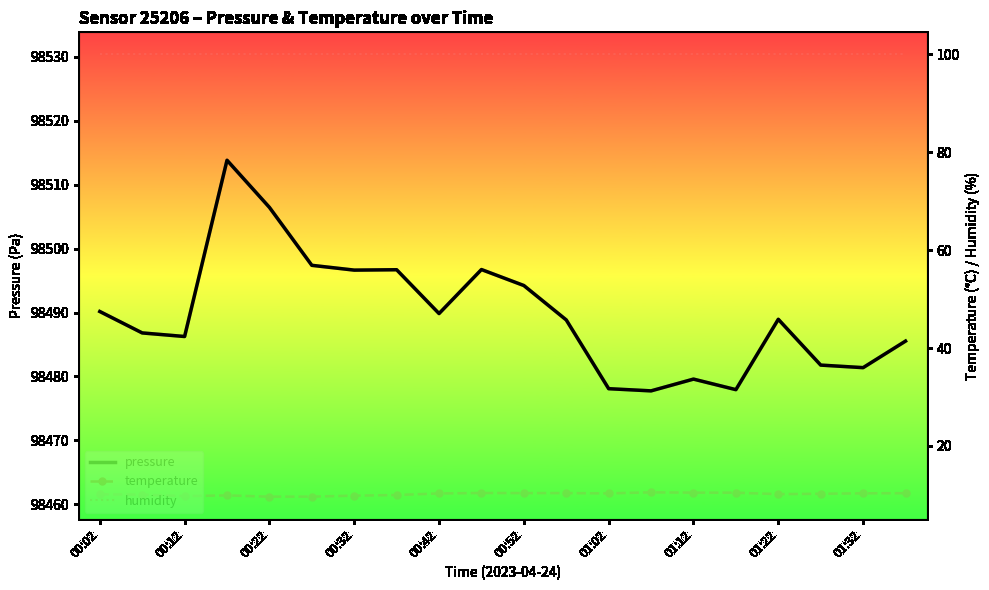

True or false: temperature and humidity intersect in this chart.

False